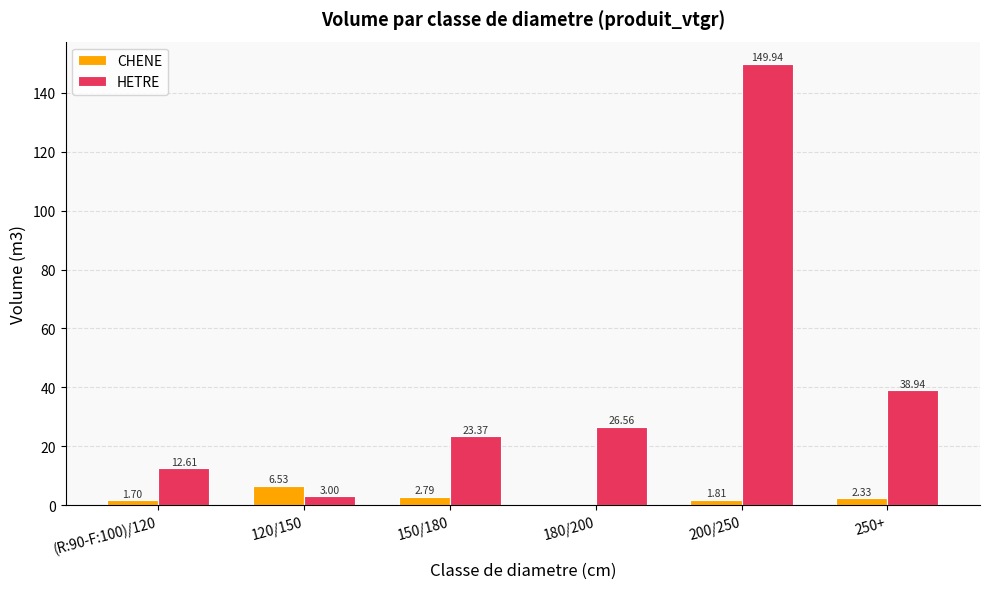

How many positive values does the CHENE series have?

5